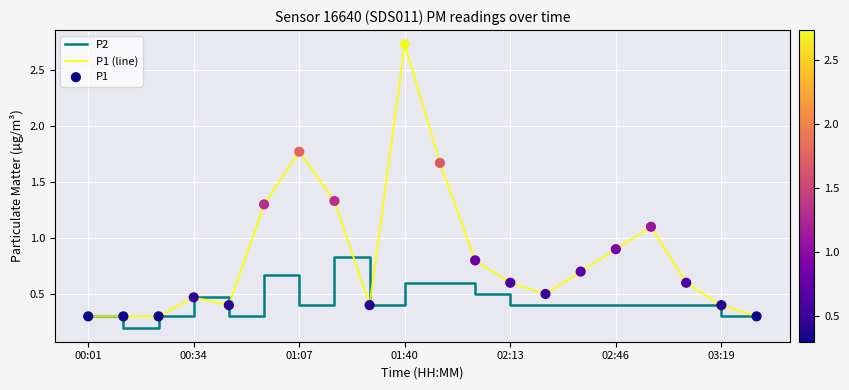

At how many categories does at least one series exceed 2?

1